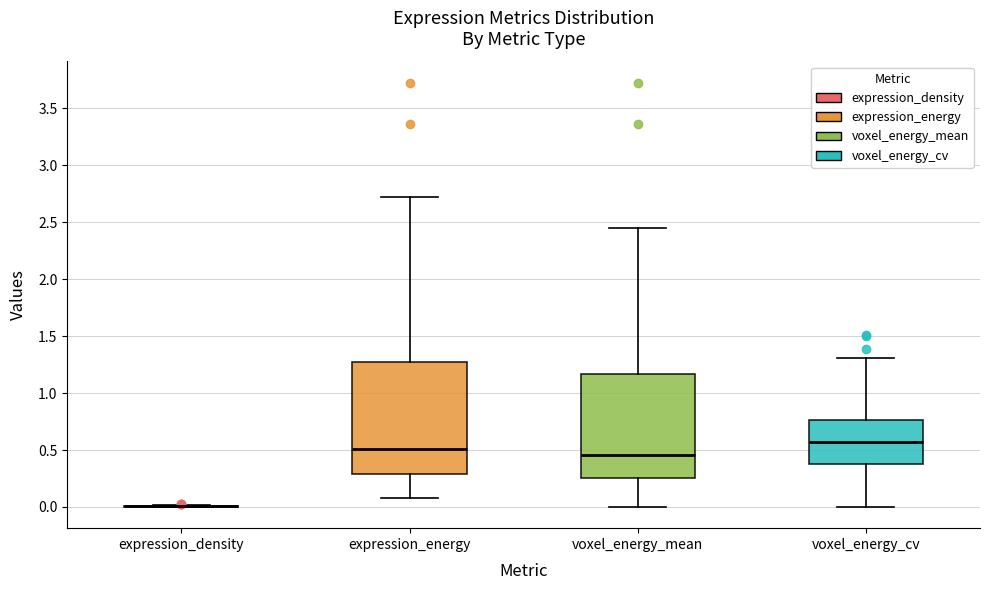

Reading left to right, read every box against the y-axis: the position of its median line, the range the box covers, and the ends of its whiskers. The values are not printed on the chart, so give them approximately, as read against the axis.

expression_density: box collapsed to a line at 0.00, whiskers 0.00 to 0.00
expression_energy: median 0.50, box 0.30 to 1.25, whiskers 0.10 to 2.70
voxel_energy_mean: median 0.45, box 0.25 to 1.15, whiskers 0.00 to 2.45
voxel_energy_cv: median 0.55, box 0.40 to 0.75, whiskers 0.00 to 1.30